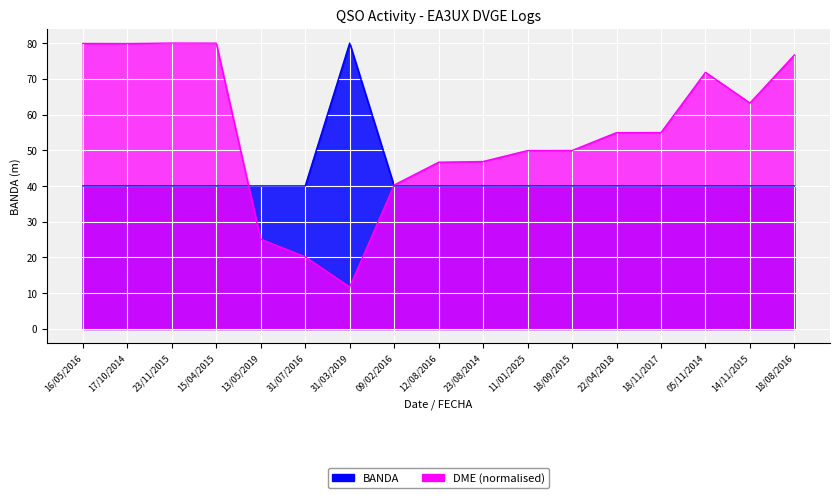

Which series has the widest spread of values?

DME